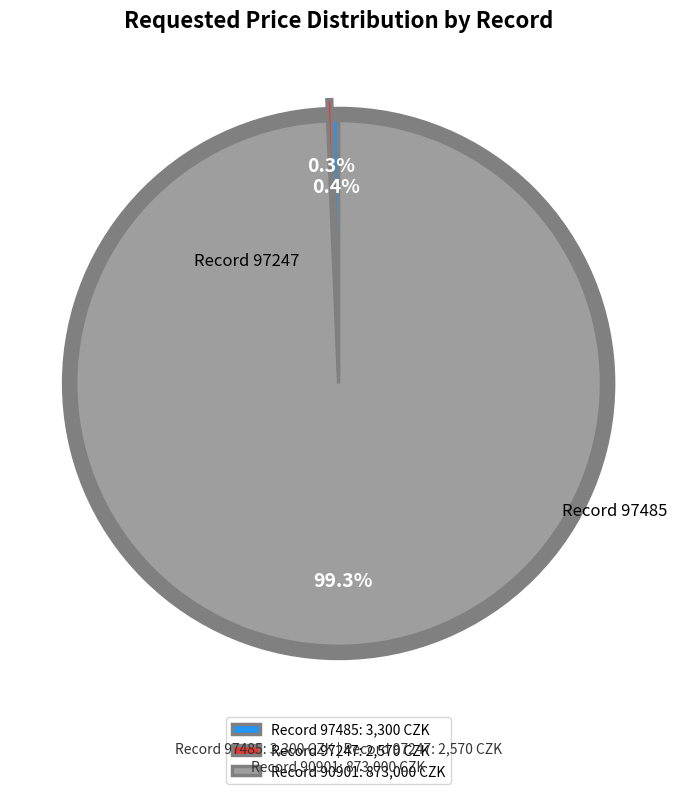

Which slice is the largest?

90901